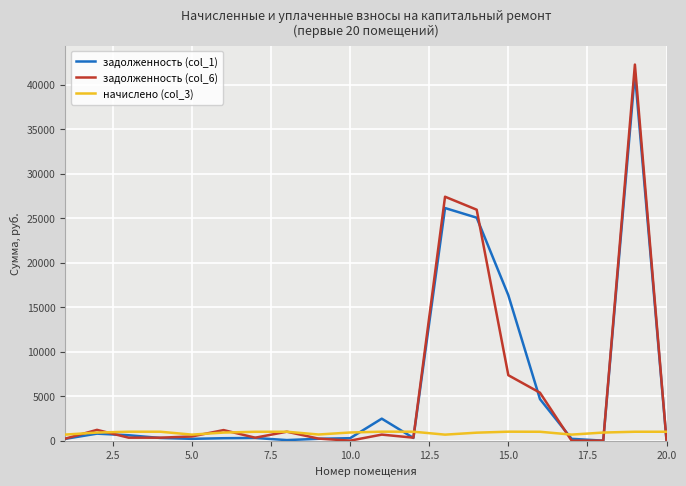

Does the chart have visible grid lines?

Yes